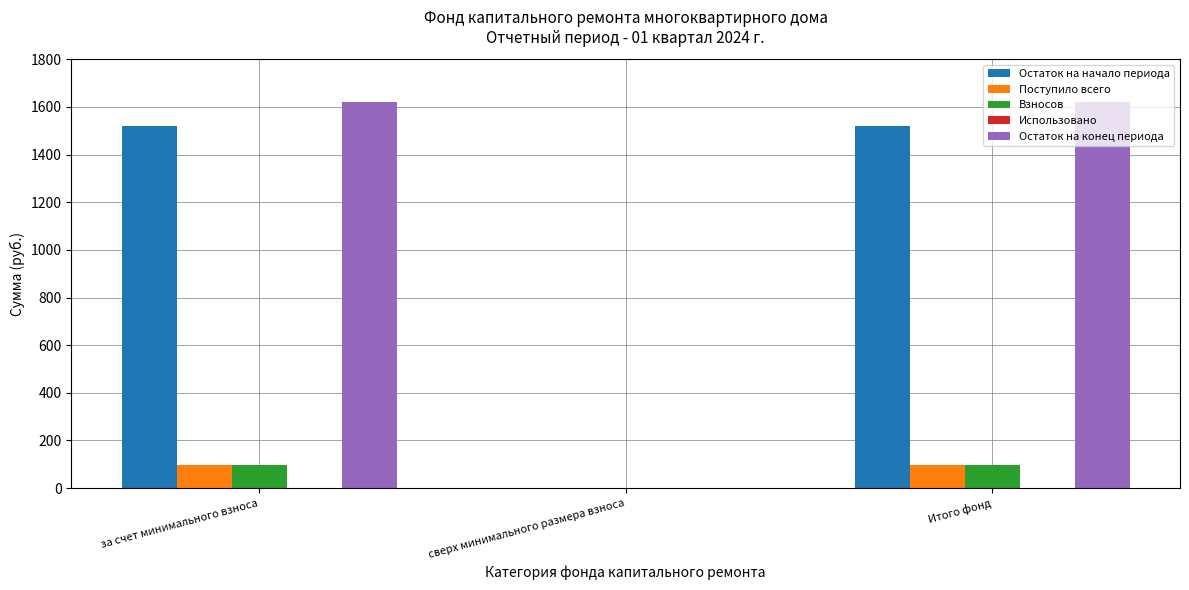

How many groups of bars are there?

3